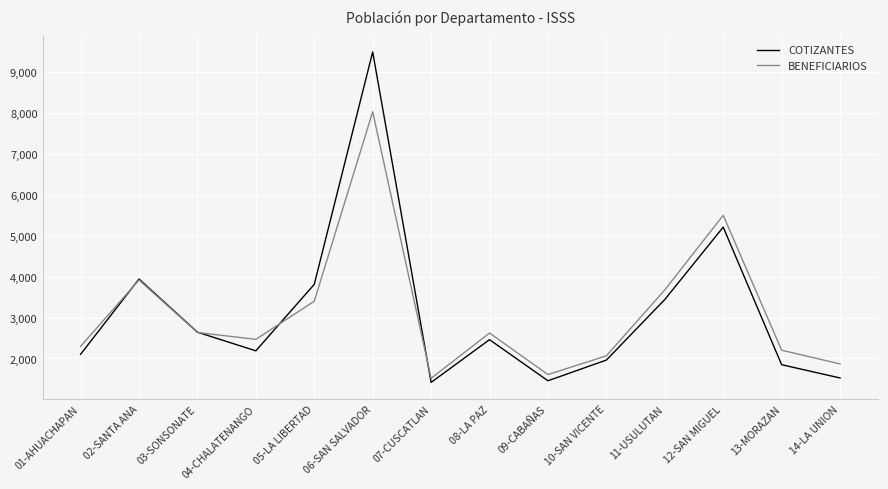

Is it true that BENEFICIARIOS equals 2202 at 13-MORAZAN?

True